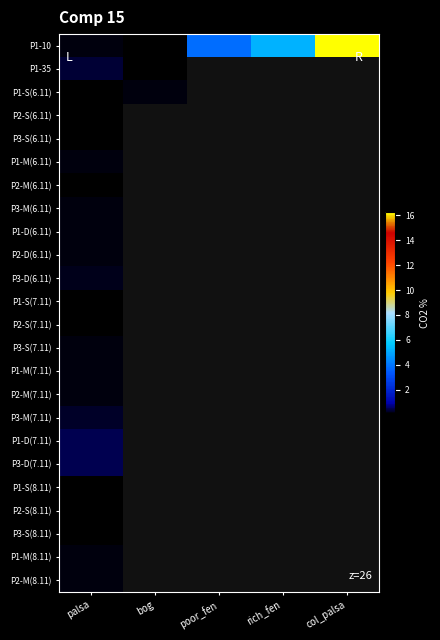

Between rich_fen and bog, which is larger?

rich_fen